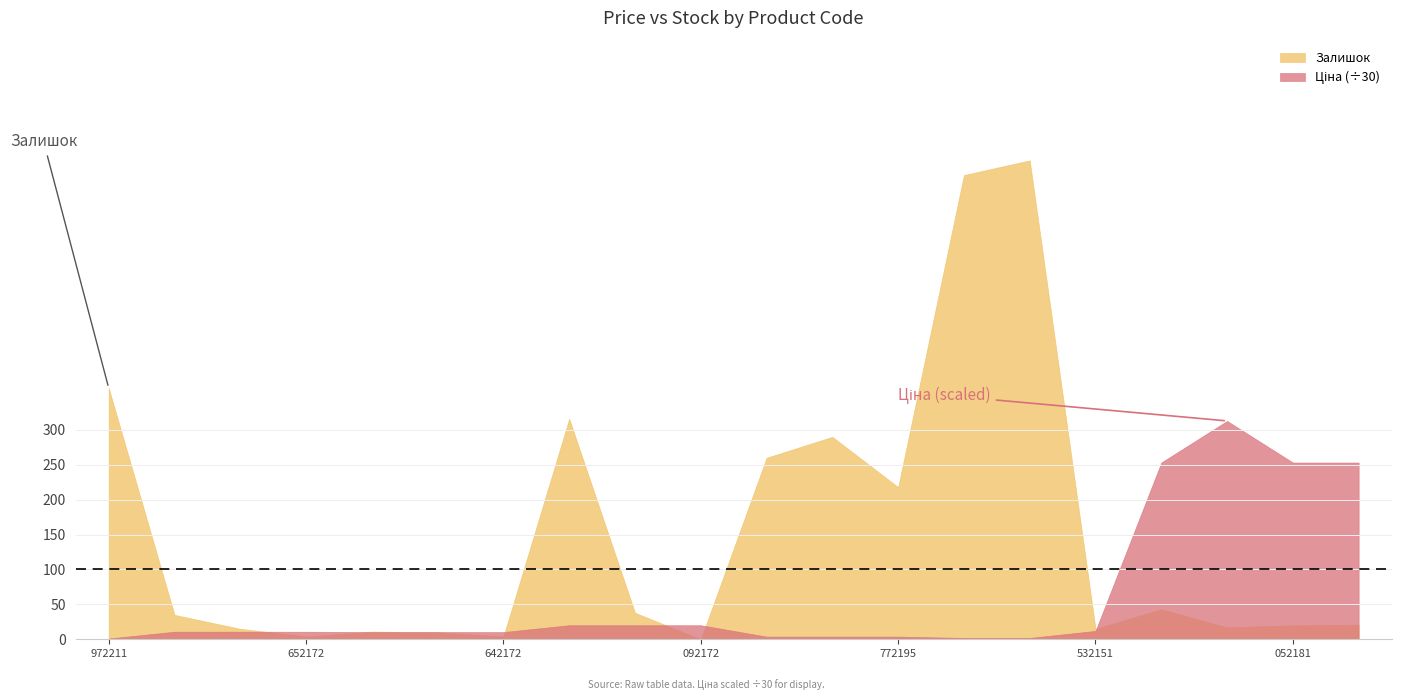

Reading left to right, transcribe all the data shown in this chart.

Ціна: 32.0	324.8	324.8	324.8	310.3	310.3	310.3	603.7	603.7	603.7	114.1	114.1	114.1	57.0	57.0	359.9	7596.5	9384.0	7596.5	7596.5
Залишок: 360.0	35.0	15.0	4.0	11.0	10.0	4.0	316.0	38.0	0.0	260.0	290.0	218.0	665.0	686.0	15.0	43.0	17.0	20.0	21.0